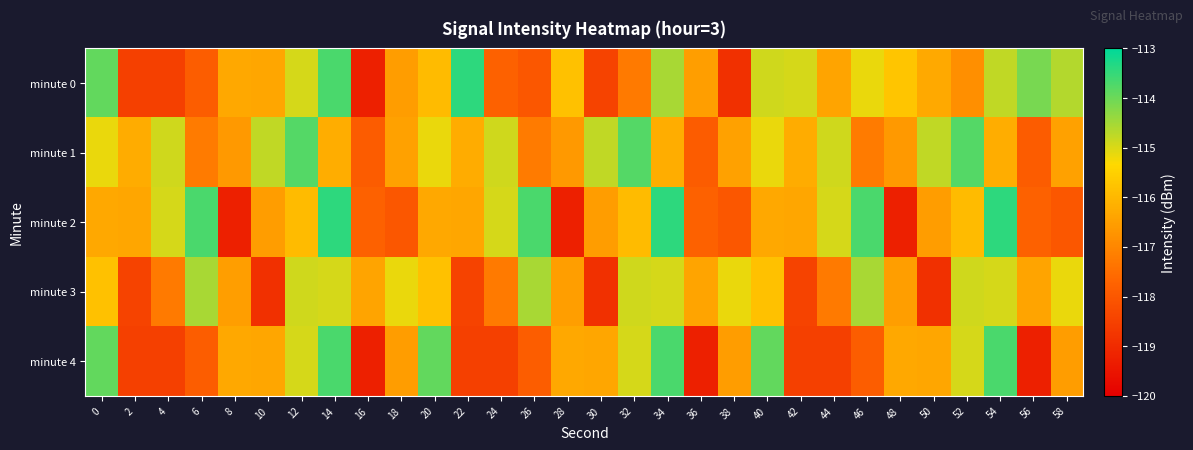

Reading left to right, what are all the values shown in this chart?

minute 0: 0=-113.9	2=-118.5	4=-118.5	6=-117.9	8=-116.3	10=-116.4	12=-115.0	14=-113.7	16=-119.2	18=-116.5	20=-115.9	22=-113.4	24=-117.8	26=-118.0	28=-115.8	30=-118.5	32=-117.3	34=-114.6	36=-116.5	38=-118.9	40=-114.9	42=-114.9	44=-116.4	46=-115.1	48=-115.7	50=-116.3	52=-116.8	54=-114.8	56=-114.1	58=-114.7
minute 1: 0=-115.2	2=-116.2	4=-114.9	6=-117.2	8=-116.6	10=-114.8	12=-113.8	14=-116.2	16=-117.9	18=-116.5	20=-115.2	22=-116.2	24=-114.9	26=-117.2	28=-116.6	30=-114.8	32=-113.8	34=-116.2	36=-117.9	38=-116.5	40=-115.2	42=-116.2	44=-114.9	46=-117.2	48=-116.6	50=-114.8	52=-113.8	54=-116.2	56=-117.9	58=-116.5
minute 2: 0=-116.3	2=-116.4	4=-115.0	6=-113.7	8=-119.2	10=-116.5	12=-115.9	14=-113.4	16=-117.8	18=-118.0	20=-116.3	22=-116.4	24=-115.0	26=-113.7	28=-119.2	30=-116.5	32=-115.9	34=-113.4	36=-117.8	38=-118.0	40=-116.3	42=-116.4	44=-115.0	46=-113.7	48=-119.2	50=-116.5	52=-115.9	54=-113.4	56=-117.8	58=-118.0
minute 3: 0=-115.8	2=-118.5	4=-117.3	6=-114.6	8=-116.5	10=-118.9	12=-114.9	14=-114.9	16=-116.4	18=-115.1	20=-115.8	22=-118.5	24=-117.3	26=-114.6	28=-116.5	30=-118.9	32=-114.9	34=-114.9	36=-116.4	38=-115.1	40=-115.8	42=-118.5	44=-117.3	46=-114.6	48=-116.5	50=-118.9	52=-114.9	54=-114.9	56=-116.4	58=-115.1
minute 4: 0=-113.9	2=-118.5	4=-118.5	6=-117.9	8=-116.3	10=-116.4	12=-115.0	14=-113.7	16=-119.2	18=-116.5	20=-113.9	22=-118.5	24=-118.5	26=-117.9	28=-116.3	30=-116.4	32=-115.0	34=-113.7	36=-119.2	38=-116.5	40=-113.9	42=-118.5	44=-118.5	46=-117.9	48=-116.3	50=-116.4	52=-115.0	54=-113.7	56=-119.2	58=-116.5